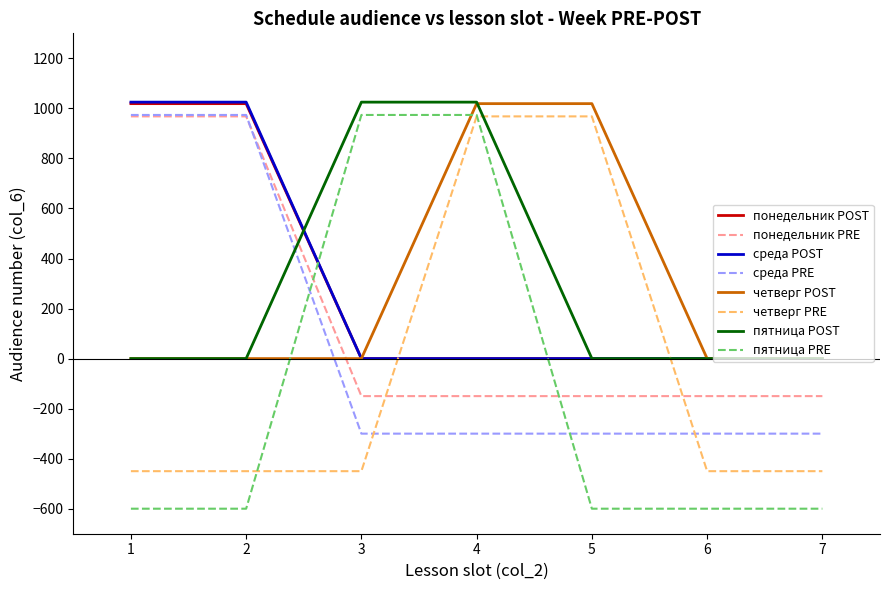

The value of среда PRE at 3 is -300.0. True or false?

True